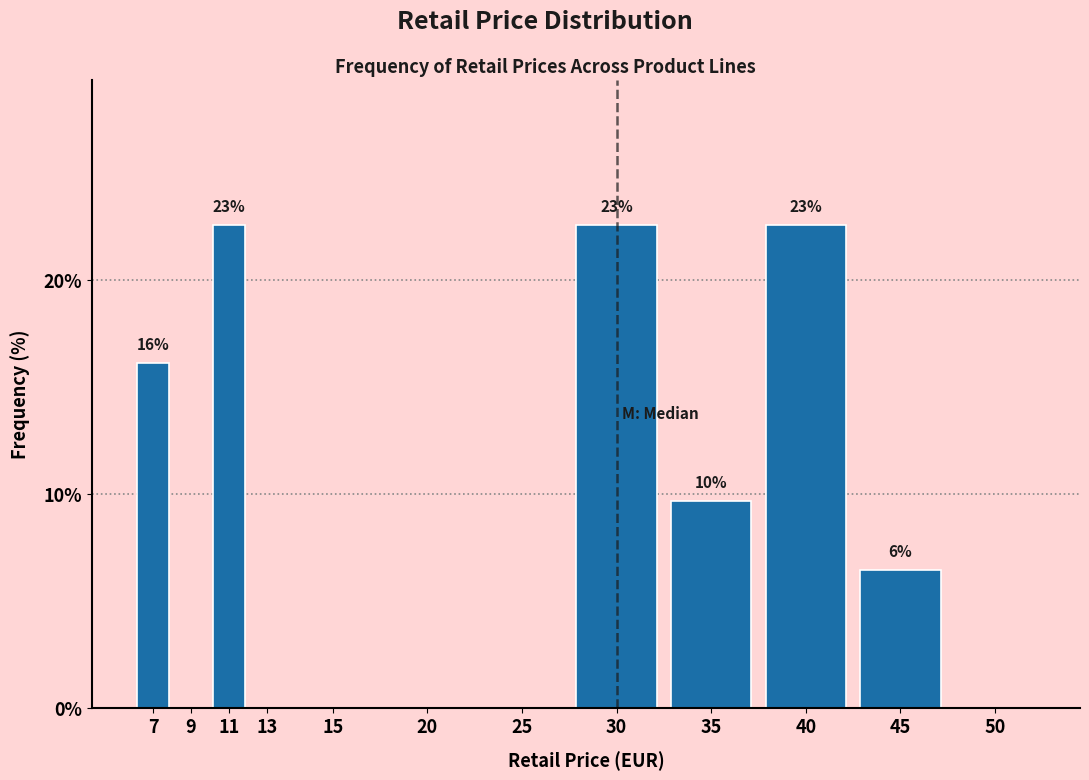

Are the bars horizontal?

No